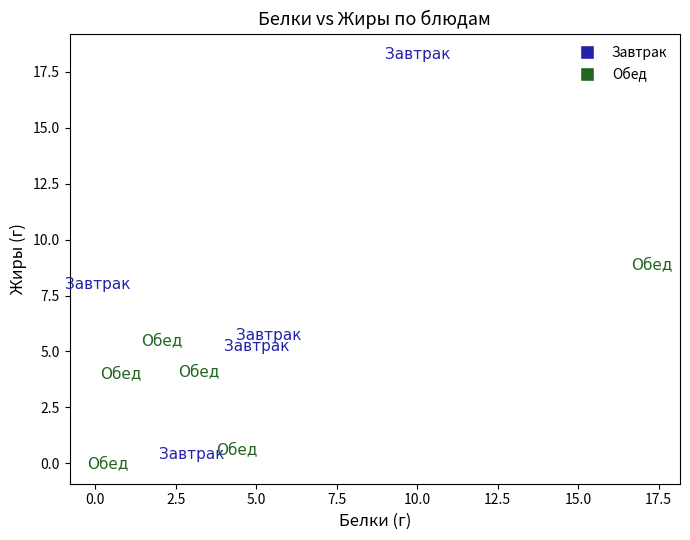

Which series has the largest Y range (max minus min)?

Завтрак